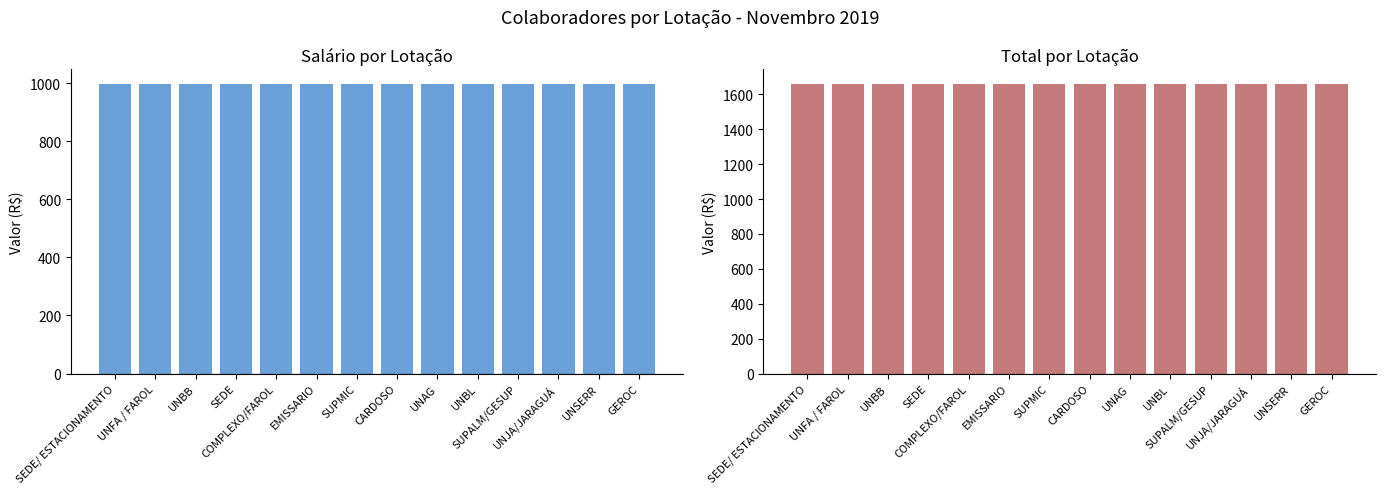

What are all the series names shown in the legend?

Salário, Total